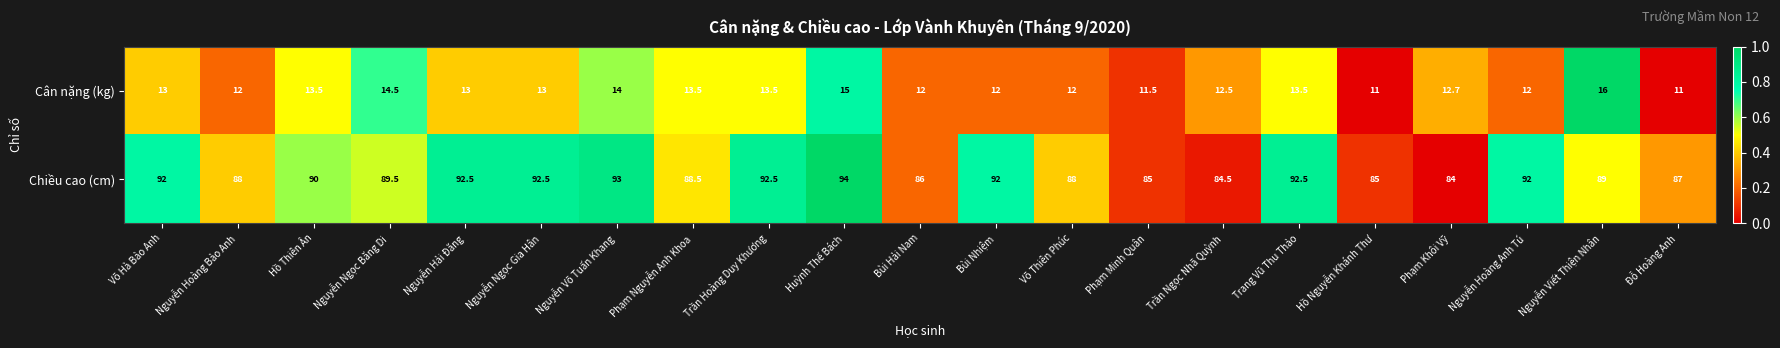

What is the sum of the Chiều cao (cm) values at Trần Ngọc Nhã Quỳnh and Nguyễn Hoàng Bảo Anh?

172.5